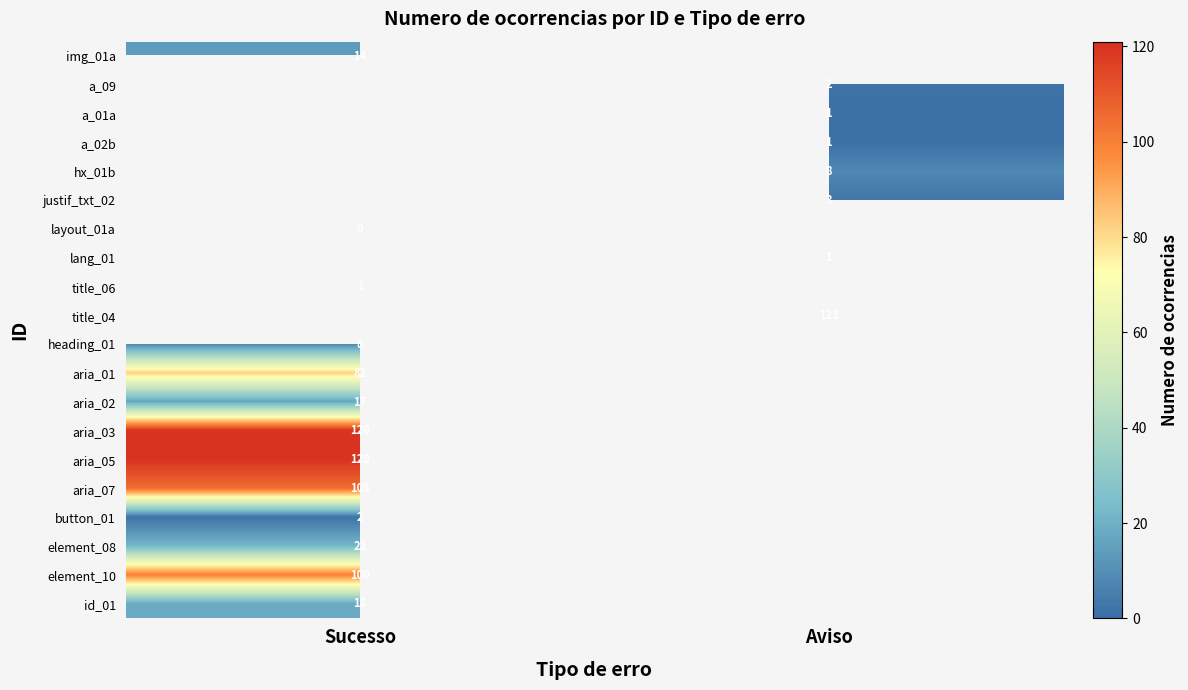

The value of lang_01 at Aviso is 0. True or false?

False